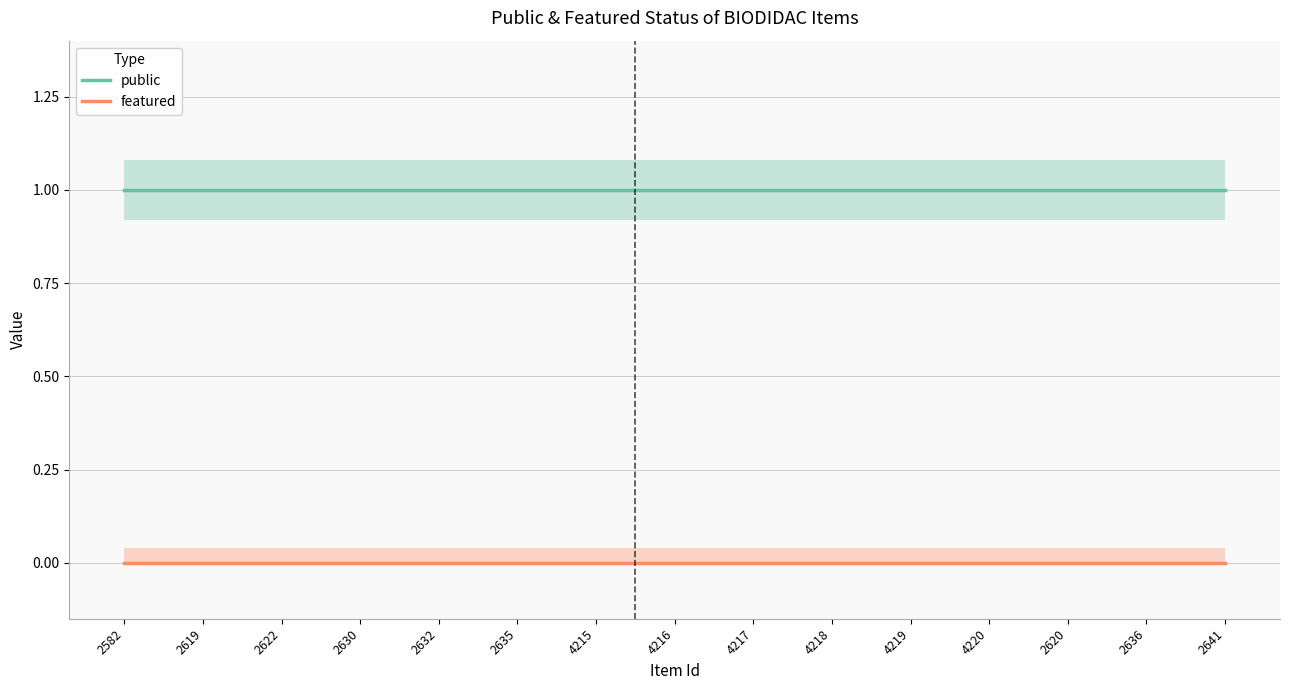

At how many categories does at least one series exceed 0?

15